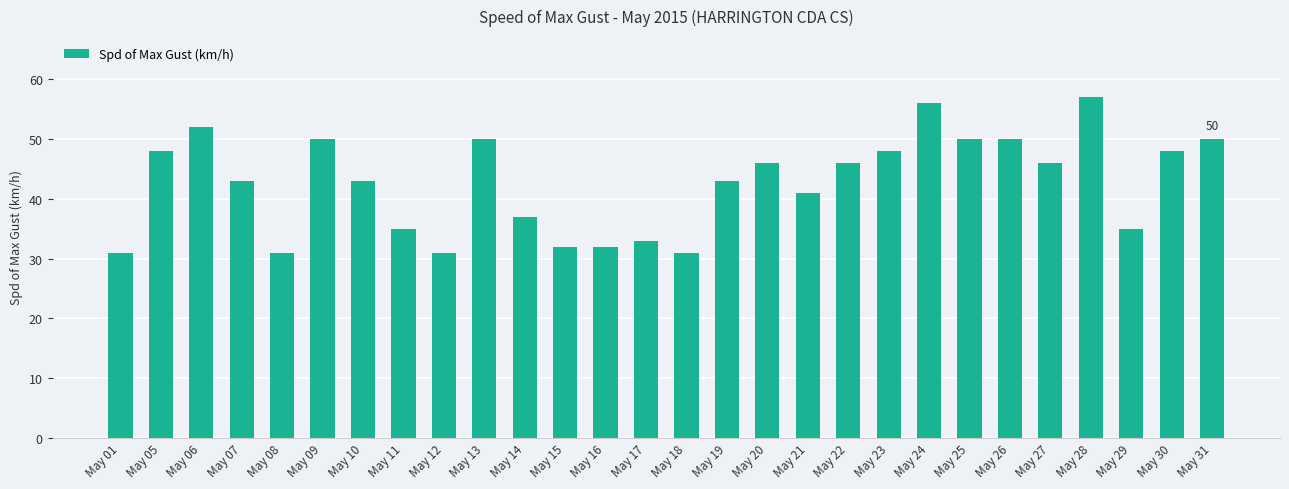

Reading left to right, what are all the values shown in this chart?

May 01=31	May 05=48	May 06=52	May 07=43	May 08=31	May 09=50	May 10=43	May 11=35	May 12=31	May 13=50	May 14=37	May 15=32	May 16=32	May 17=33	May 18=31	May 19=43	May 20=46	May 21=41	May 22=46	May 23=48	May 24=56	May 25=50	May 26=50	May 27=46	May 28=57	May 29=35	May 30=48	May 31=50